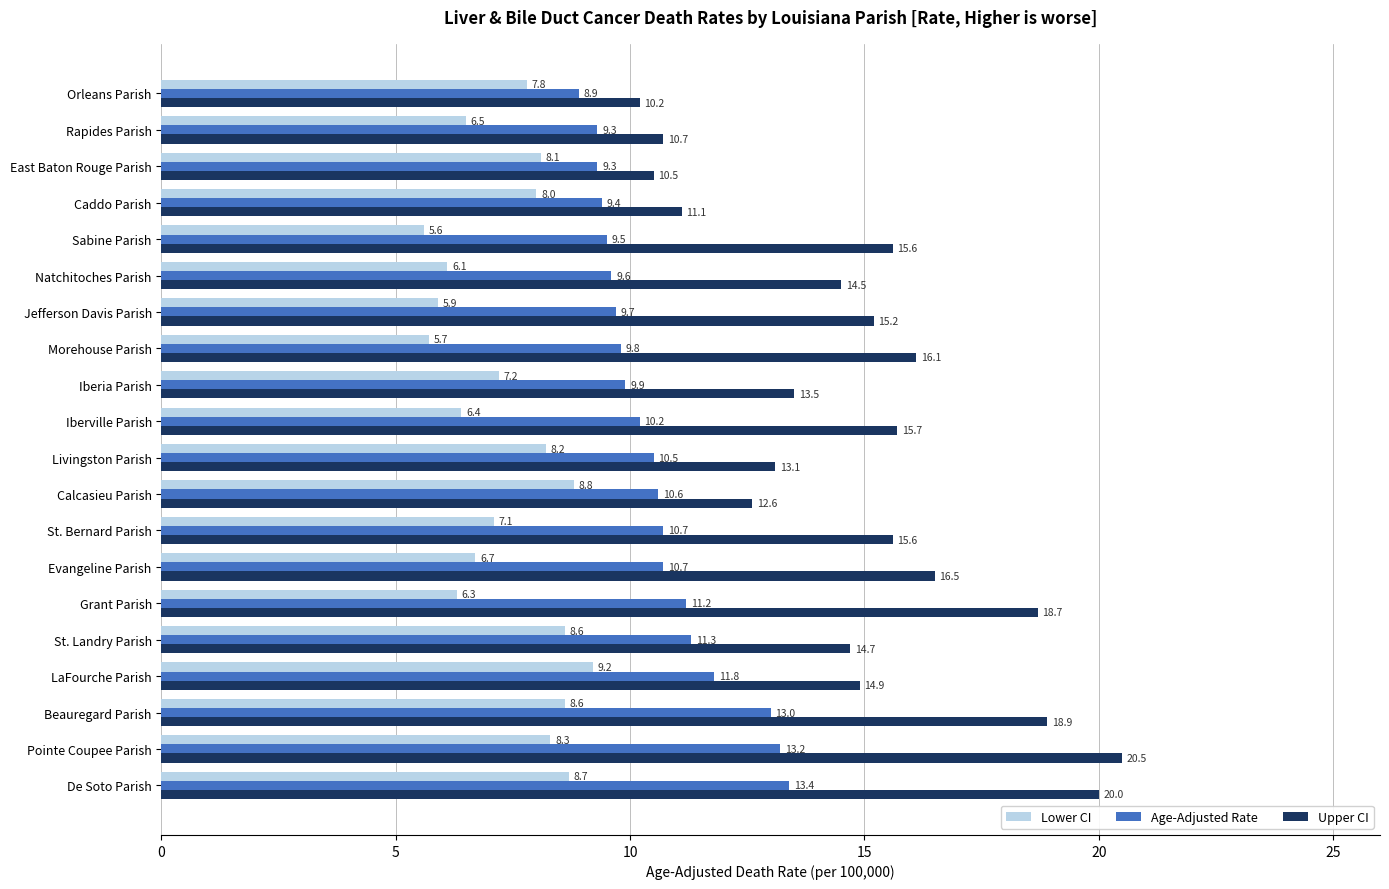

What is the average value of the Lower CI series?

7.4